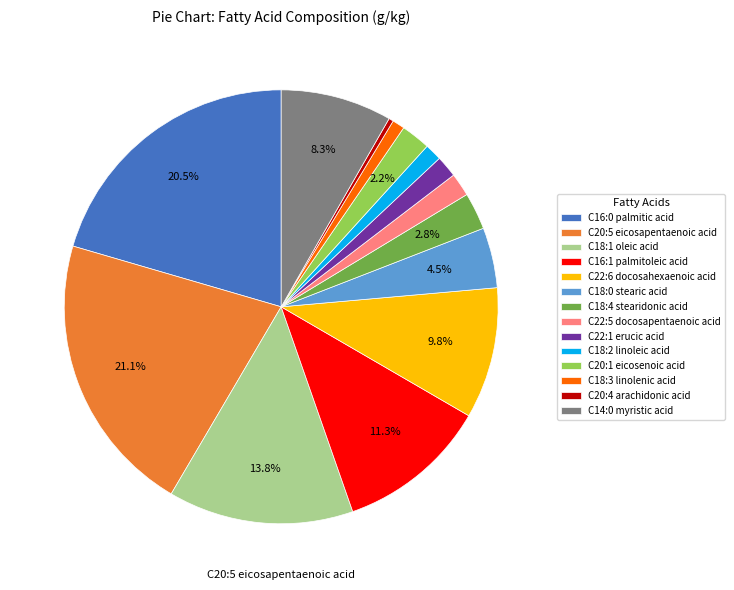

What percentage is the C16:1 palmitoleic acid slice, to the nearest percent?

11%